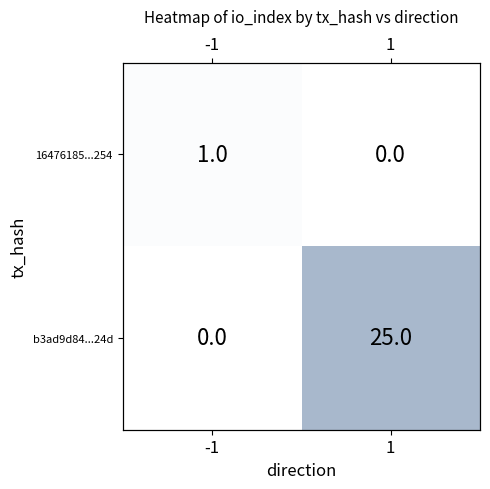

Which category has the lowest value in the b3ad9d84...24d series?

-1